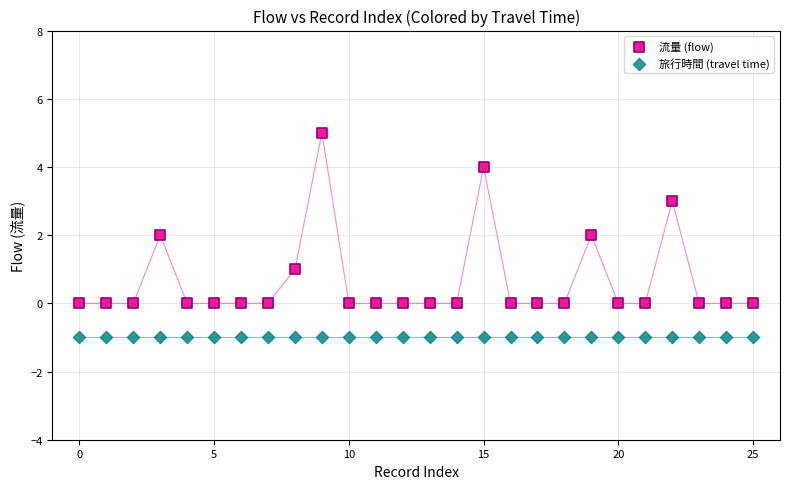

Which series contains the highest Y value?

流量 (flow)